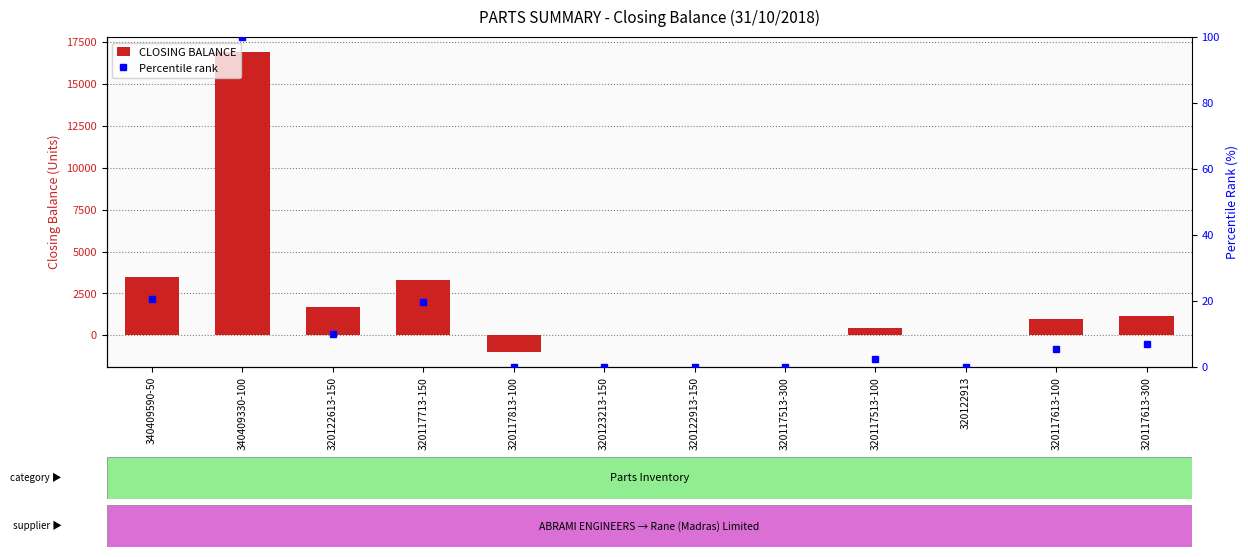

What is the lowest value of the CLOSING BALANCE series?

-1000.0